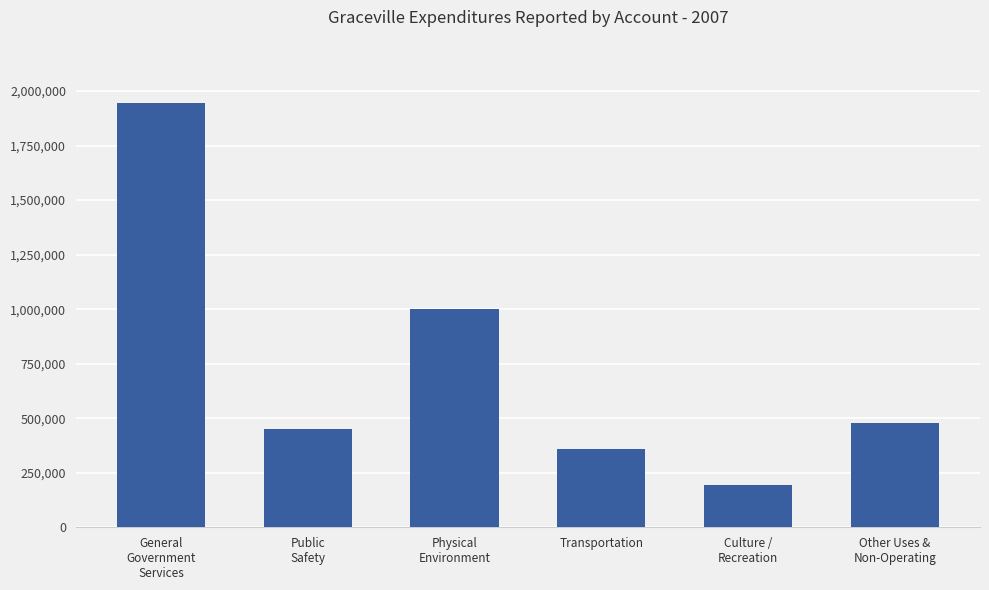

True or false: the data shows 237399 at Other Uses &
Non-Operating.

False